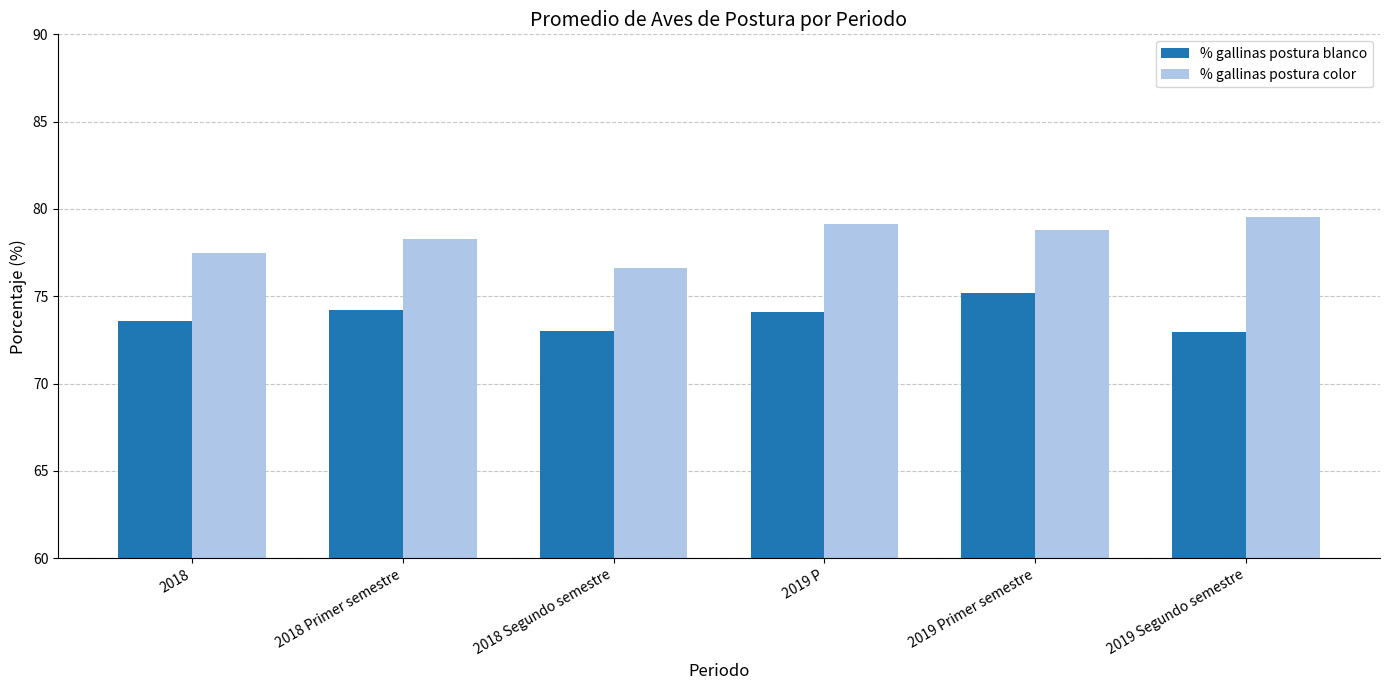

List the series in order of their peak value, highest first.

% gallinas postura color, % gallinas postura blanco